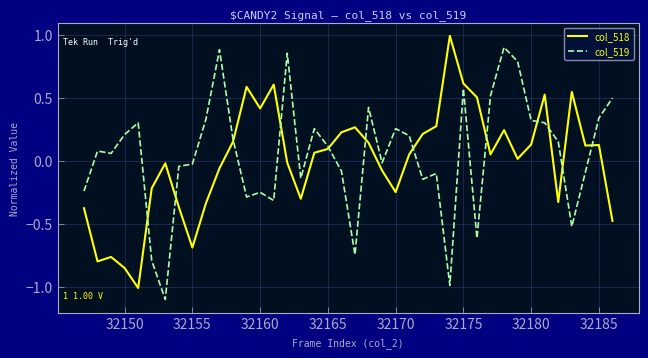

What is the lowest value of the col_519 series?

-1.1